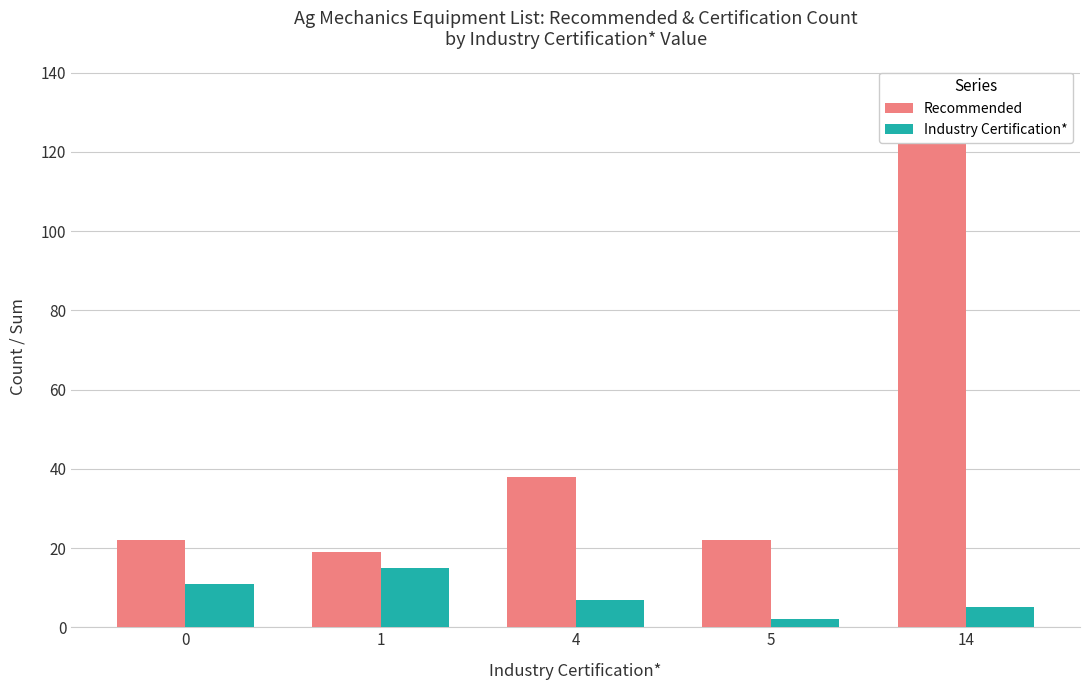

What are all the series names shown in the legend?

Recommended, Industry Certification*